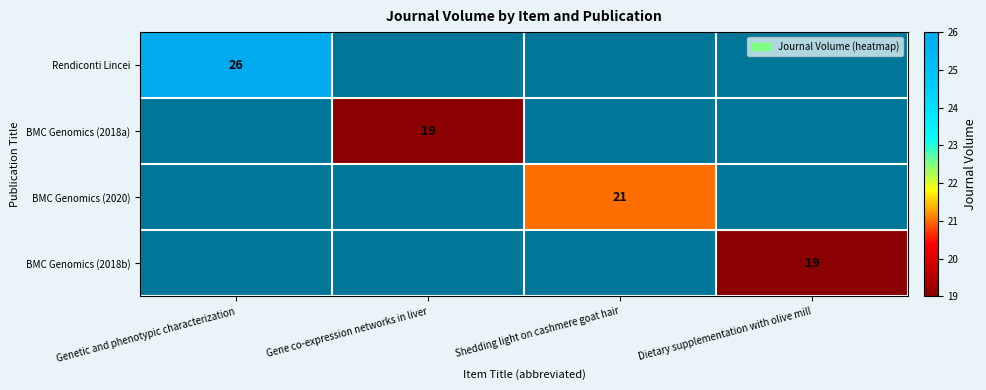

The value of BMC Genomics (2020) at Shedding light on cashmere goat hair is 27. True or false?

False